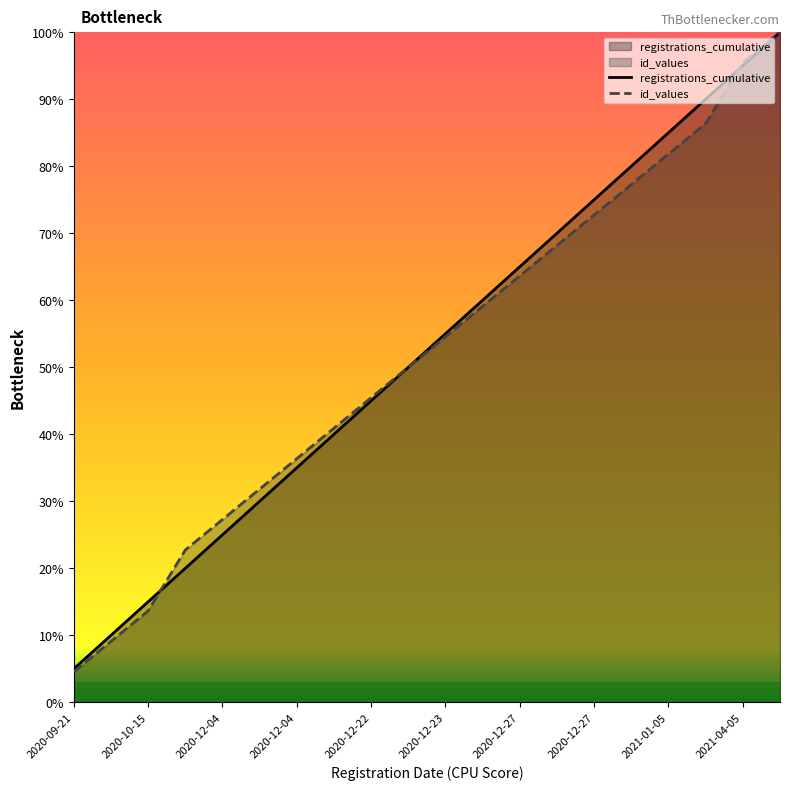

What is the spread (max minus min) of values at 2020-12-27?

1.4